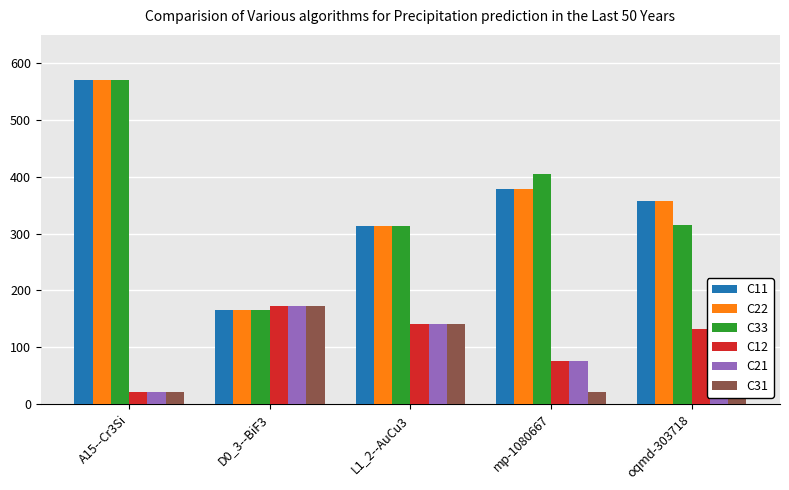

How many data points does each series have?

5